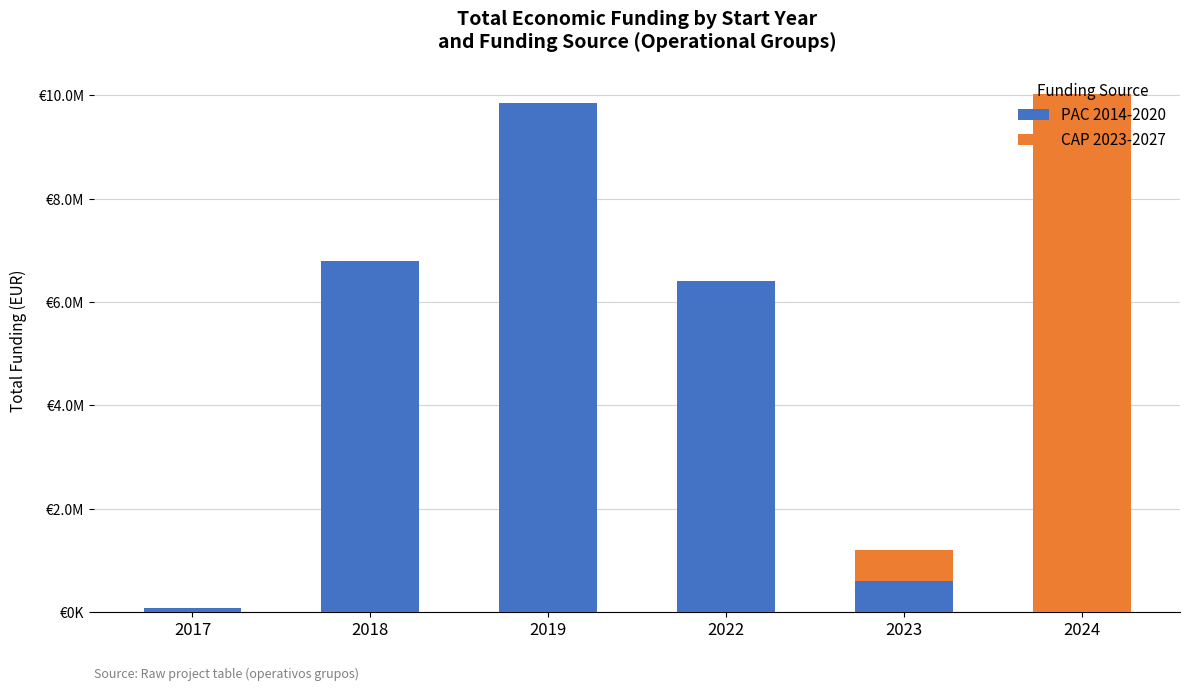

What is the value of the PAC 2014-2020 bar at the 4th from the left?

6404242